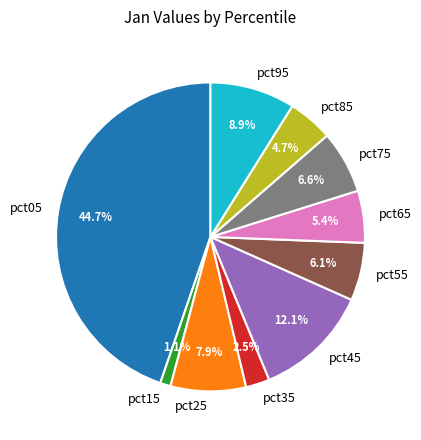

How many slices are in this pie chart?

10